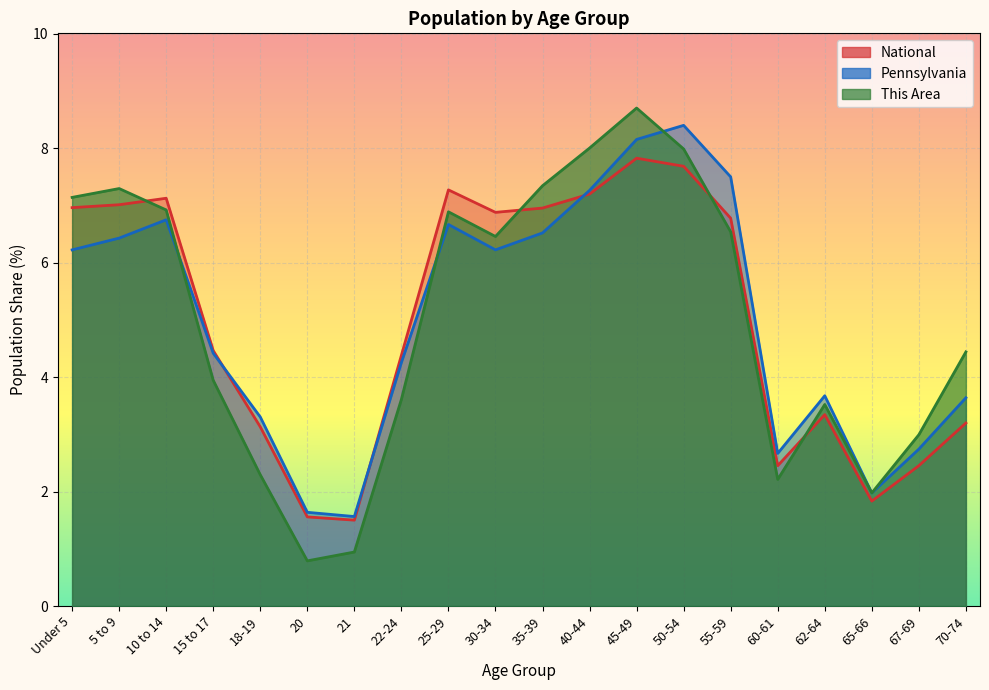

What is the label of the 3rd point from the left?

10 to 14